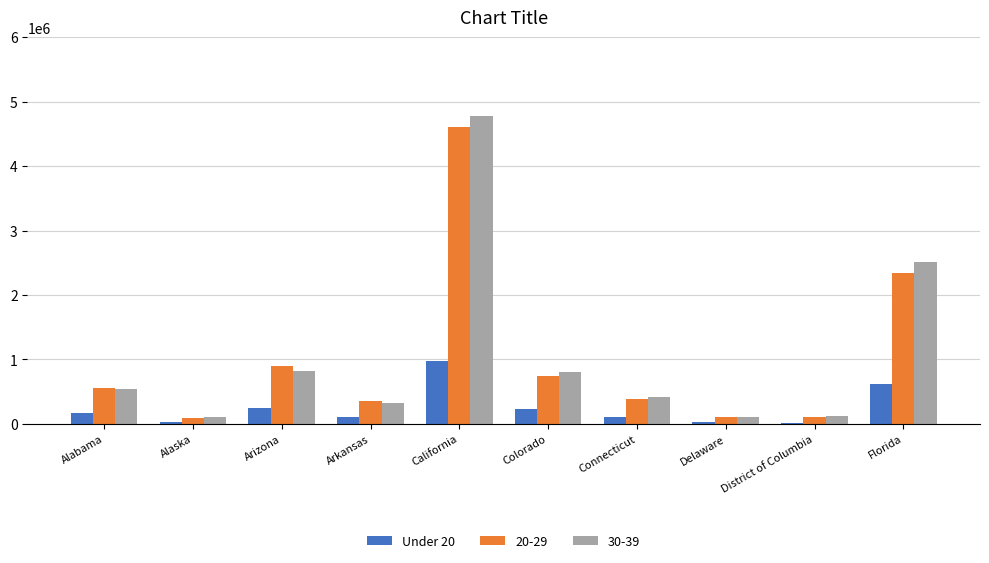

The value of 30-39 at Alabama is 541320. True or false?

True